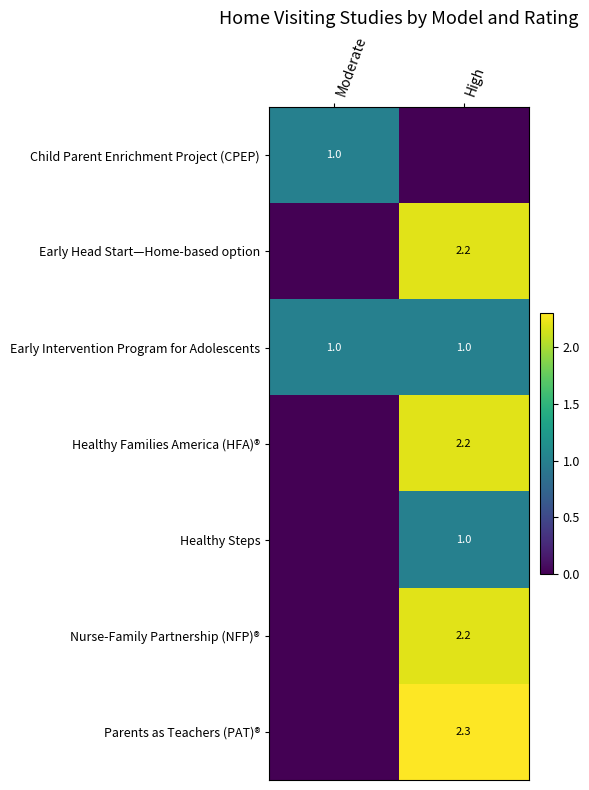

How many values in the Child Parent Enrichment Project (CPEP) series are below 1?

1